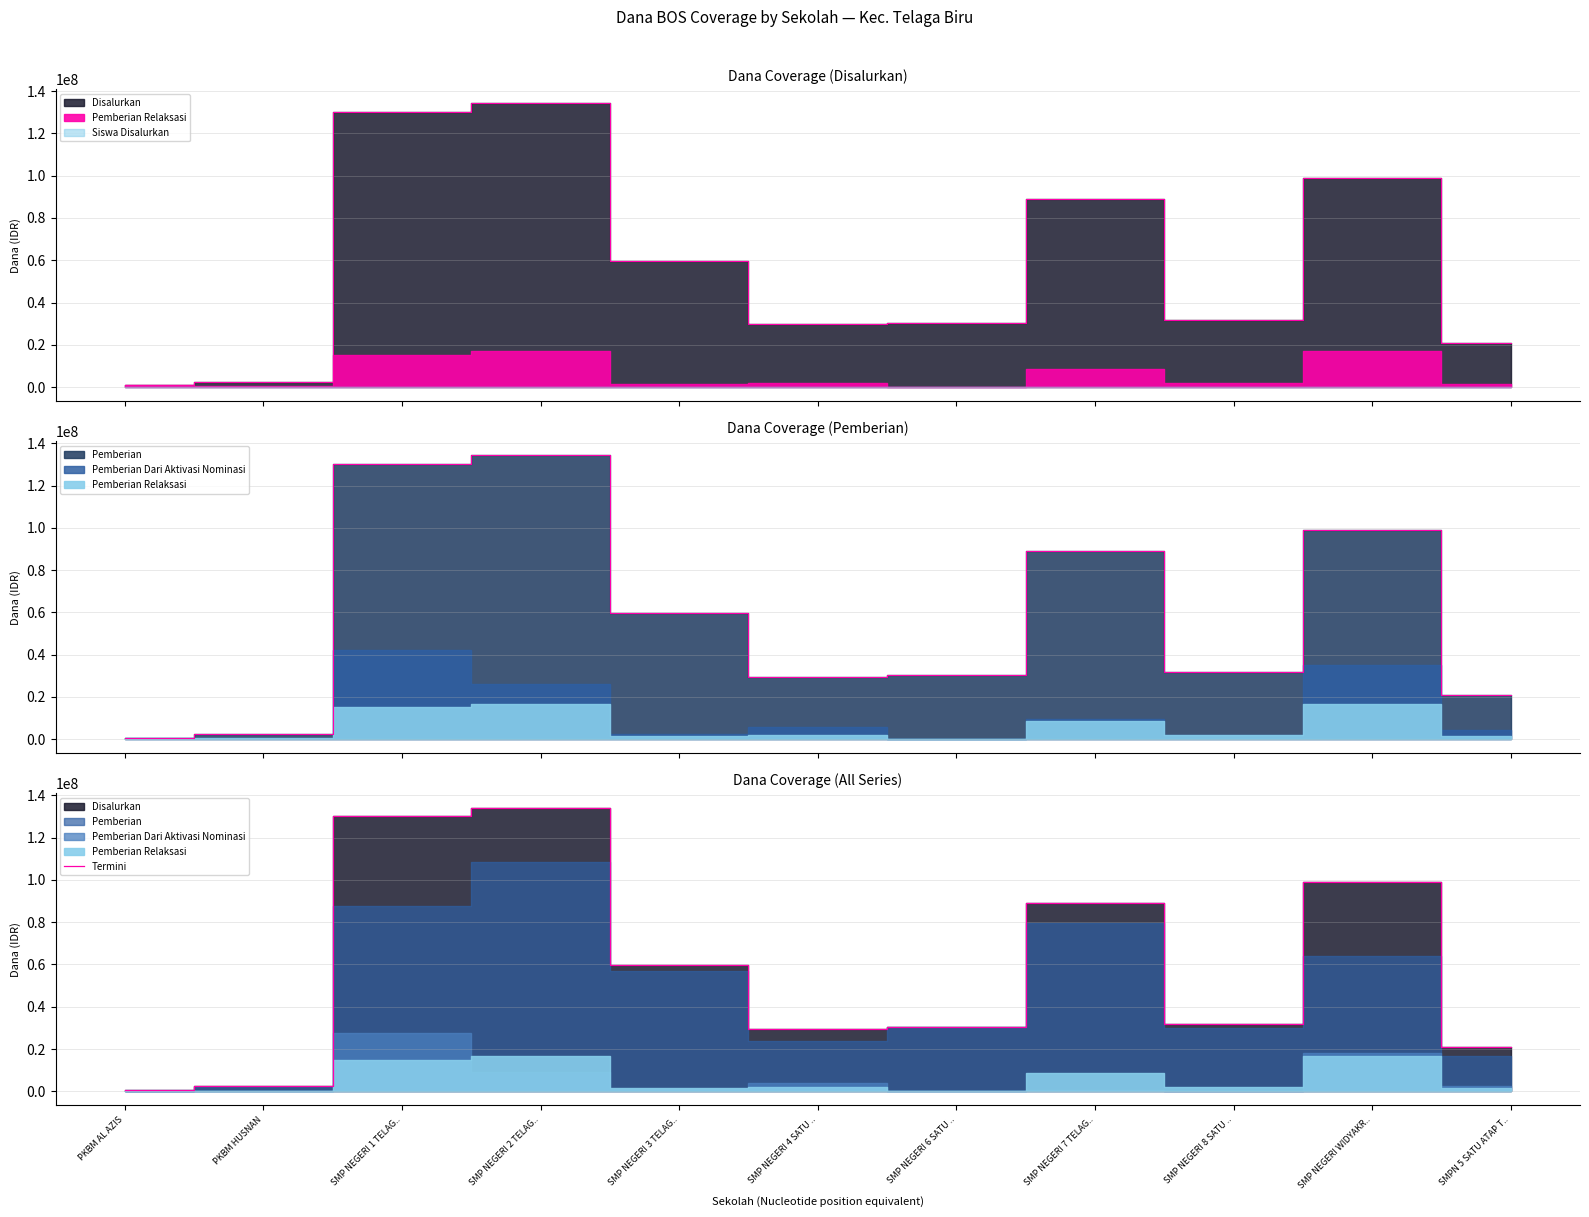

How many lines are shown in the chart?

1